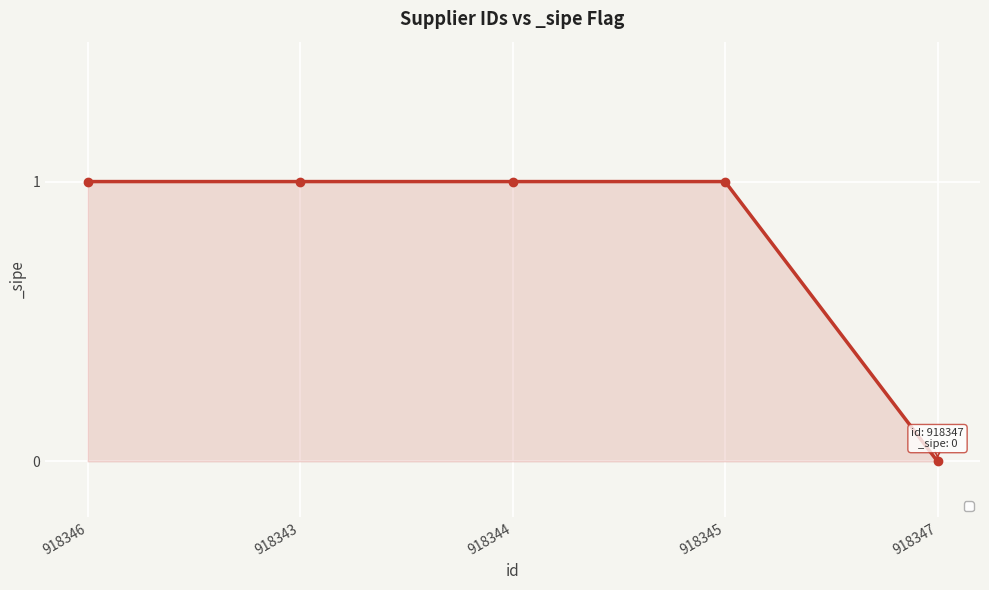

Approximately how many times larger is the value at 918346 compared to 918343?

1.0